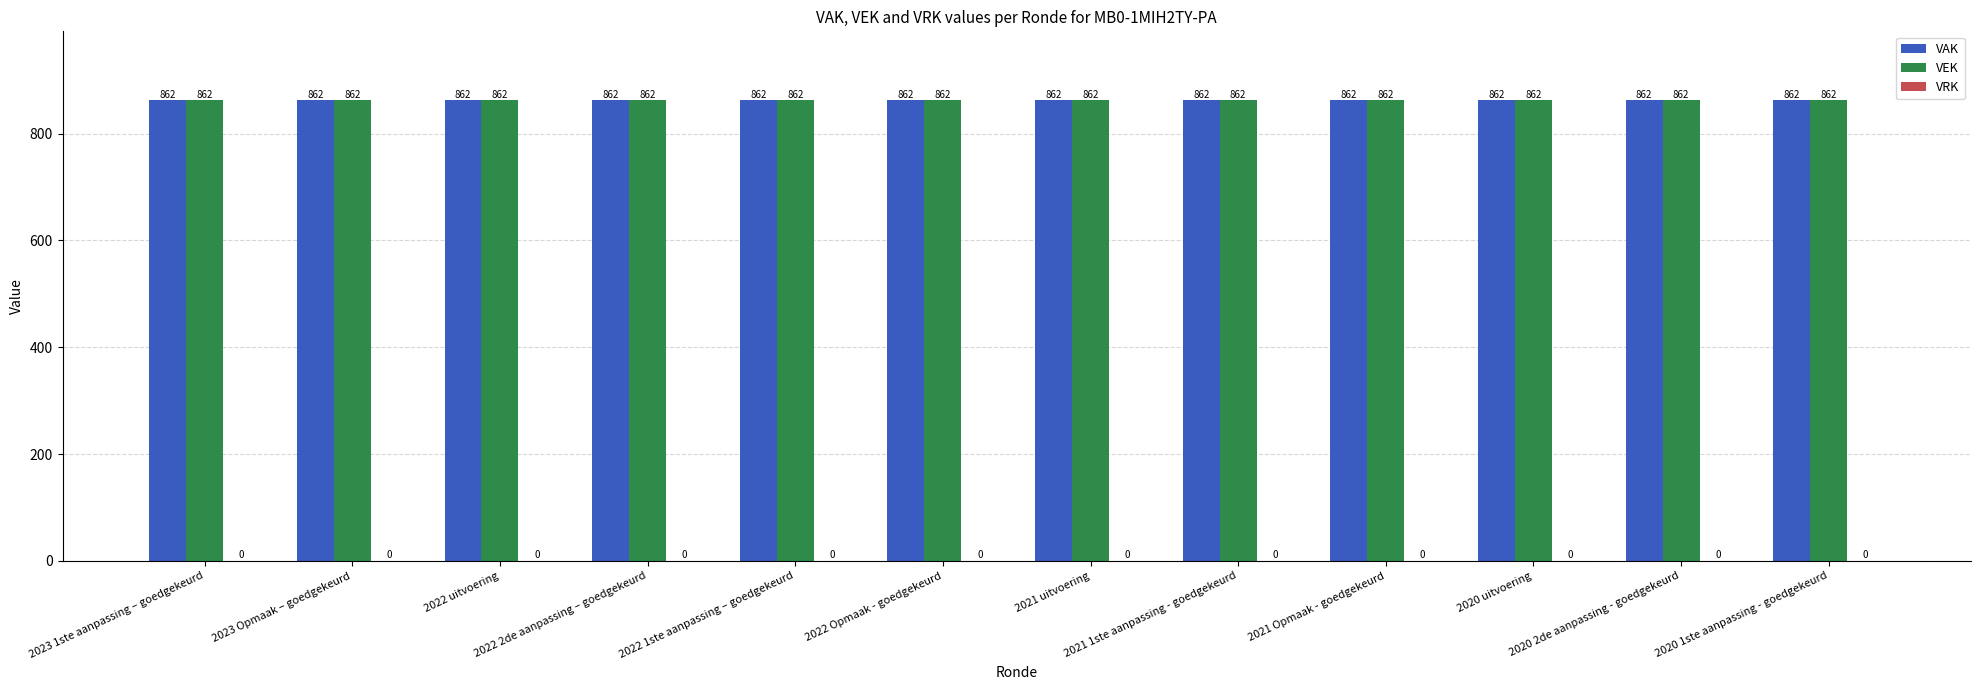

What is the total value across all series at 2022 1ste aanpassing – goedgekeurd?

1724